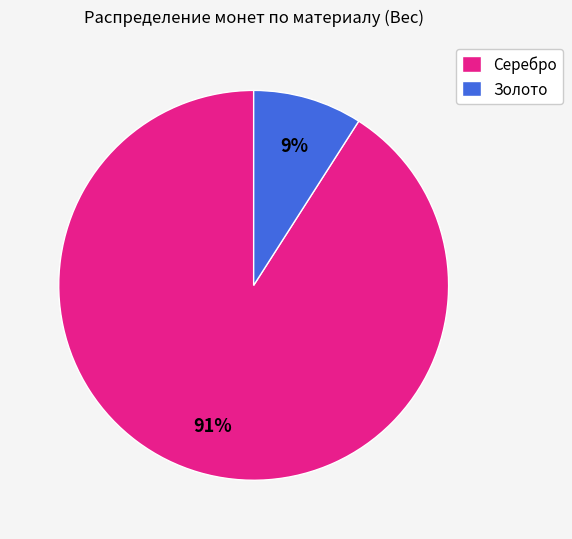

What is the largest slice in the pie chart?

Серебро